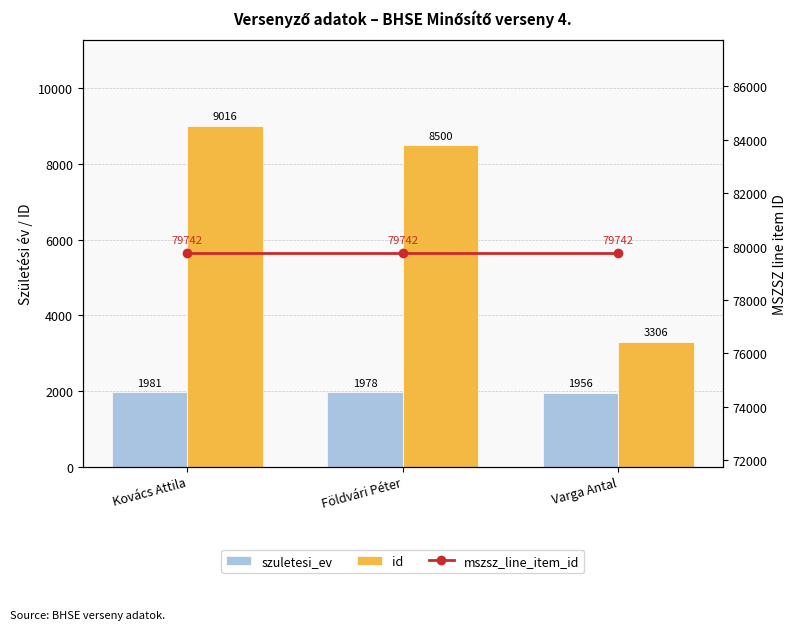

What is the value of the id bar at the 3rd from the left?

3306